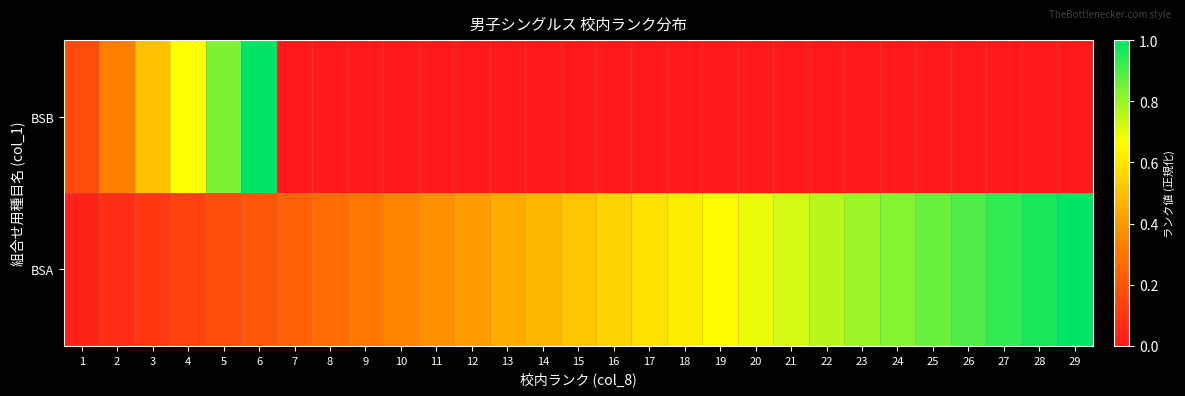

At which category is the sum across all series the highest?

6